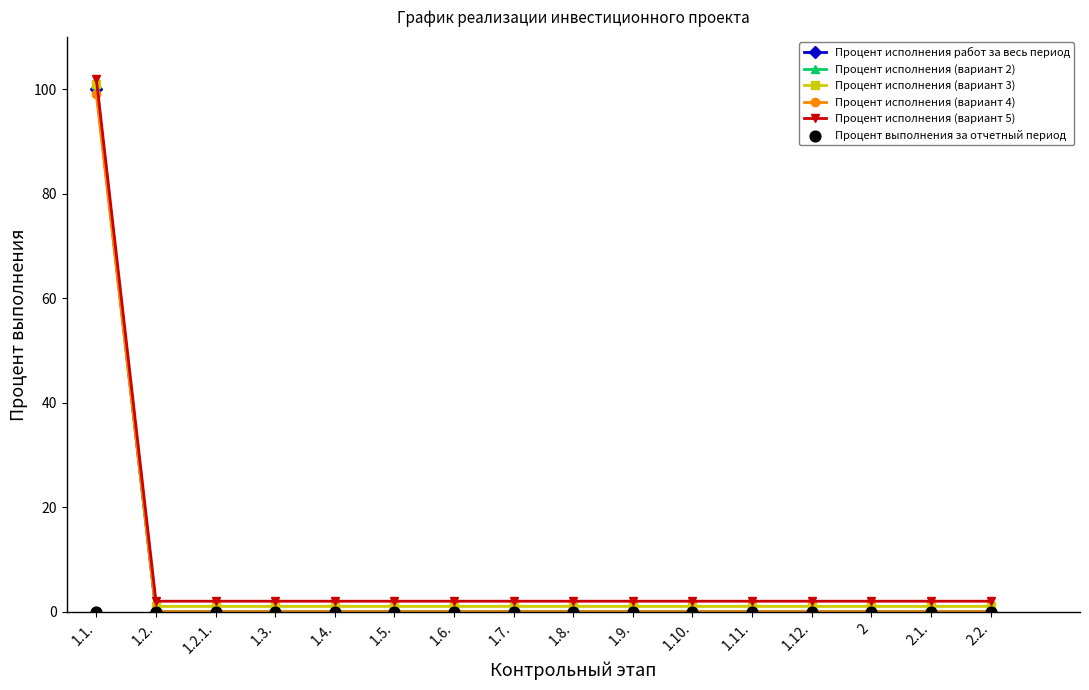

Which series has the largest total across all categories?

Процент исполнения (вариант 5)